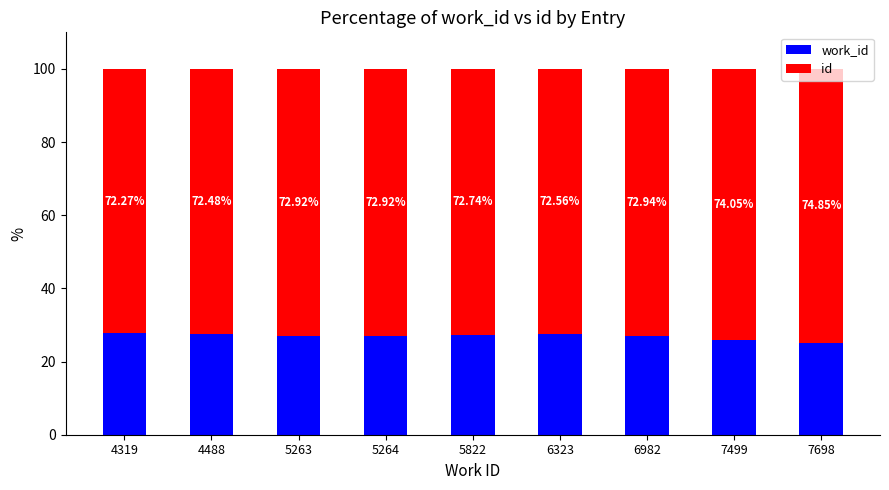

What is the total value across all series at 5822?

100.0